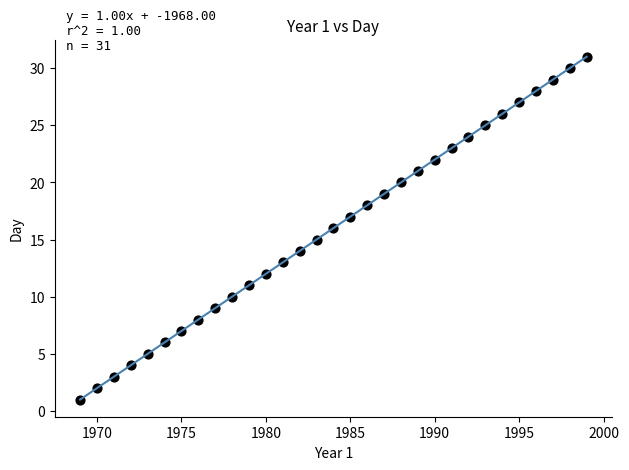

What is the range of X values (max minus min)?

30